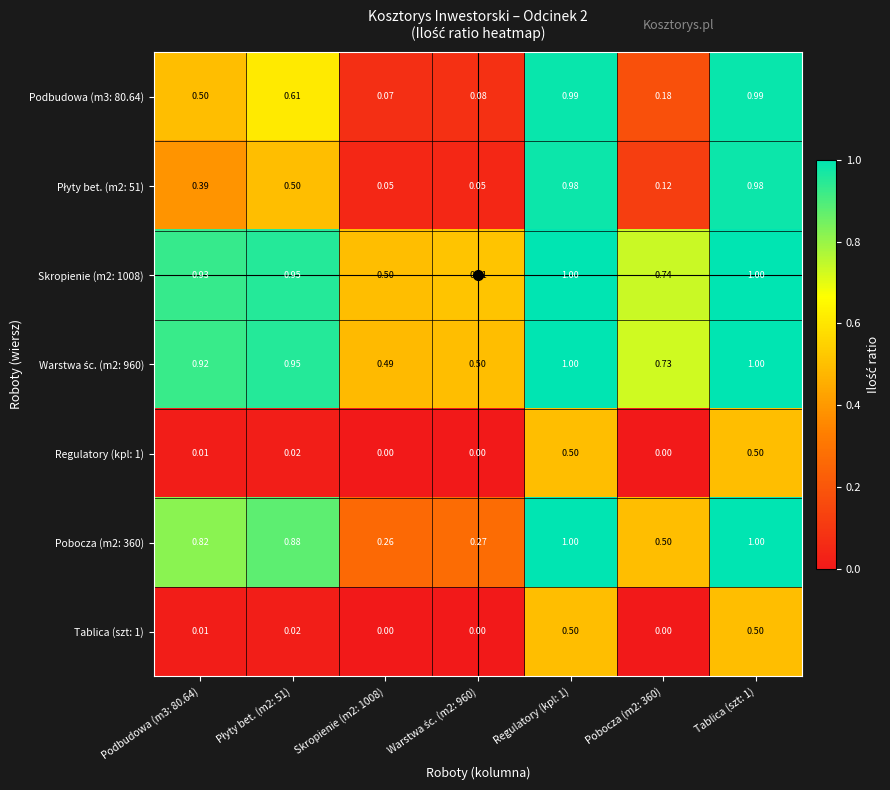

Is the value of Pobocza (m2: 360) at Tablica (szt: 1) greater than the value of Tablica (szt: 1) at Tablica (szt: 1)?

Yes